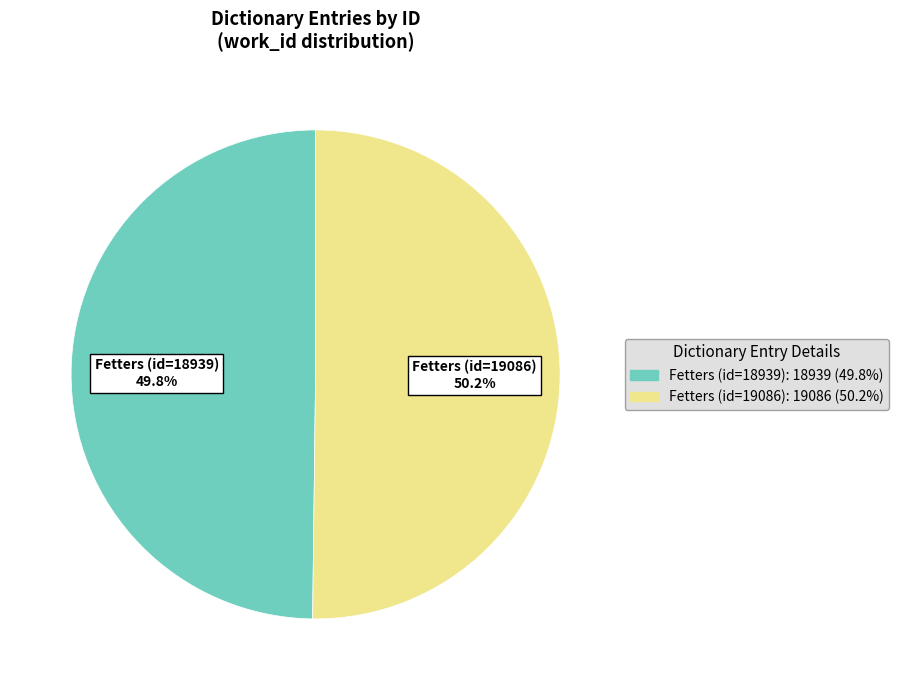

Is there any slice that represents more than half of the pie?

Yes